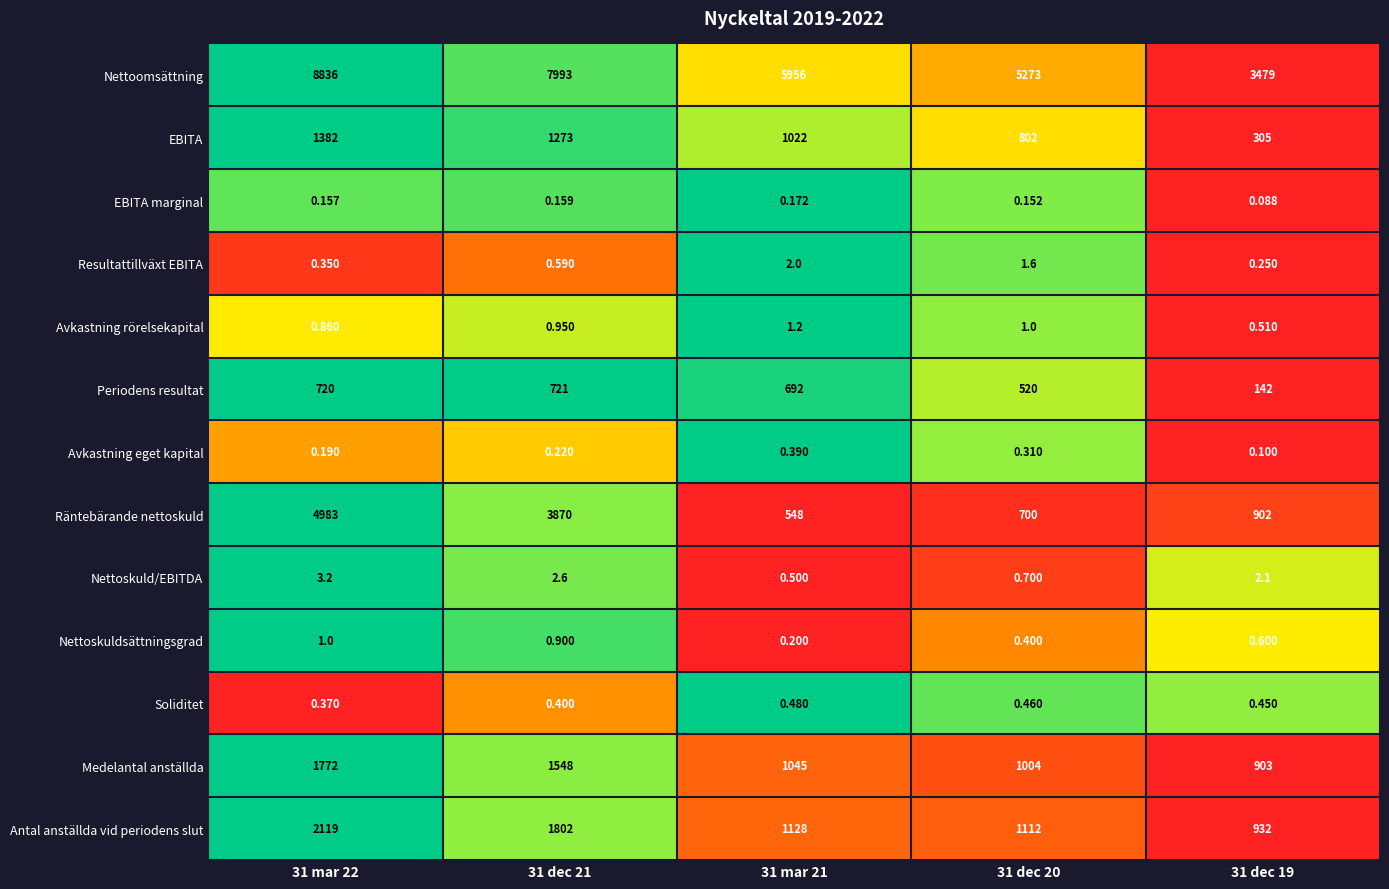

At which category is the sum across all series the highest?

31 mar 22